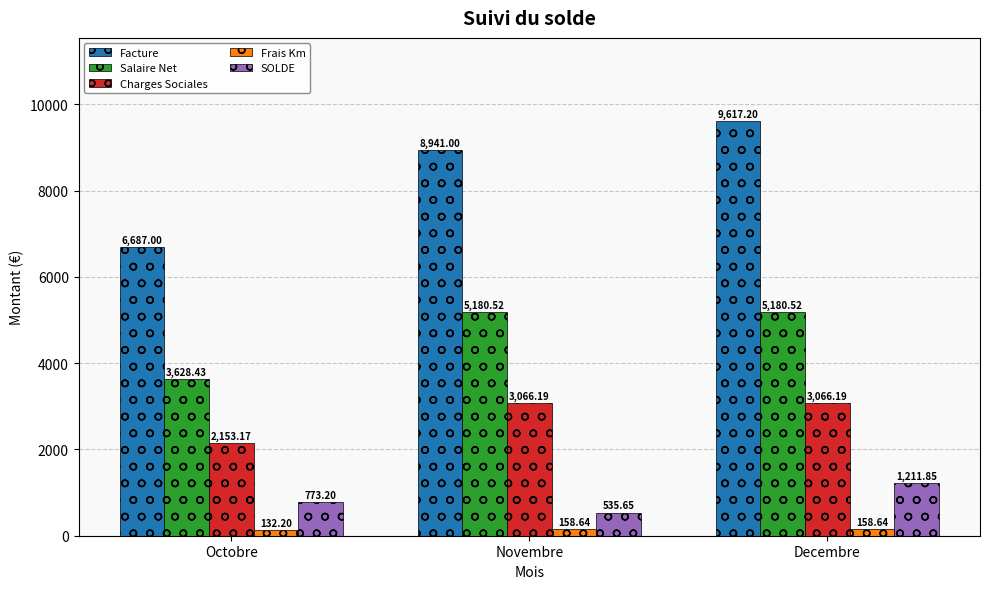

Which series has the largest range (max minus min)?

Facture